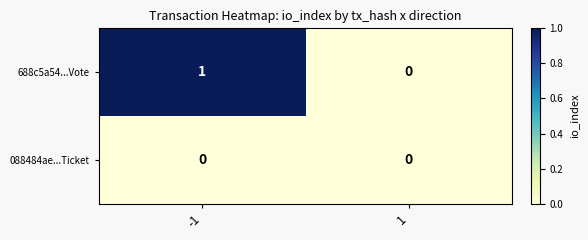

Reading left to right, extract all data points from this chart.

688c5a54...Vote: 1	0
088484ae...Ticket: 0	0